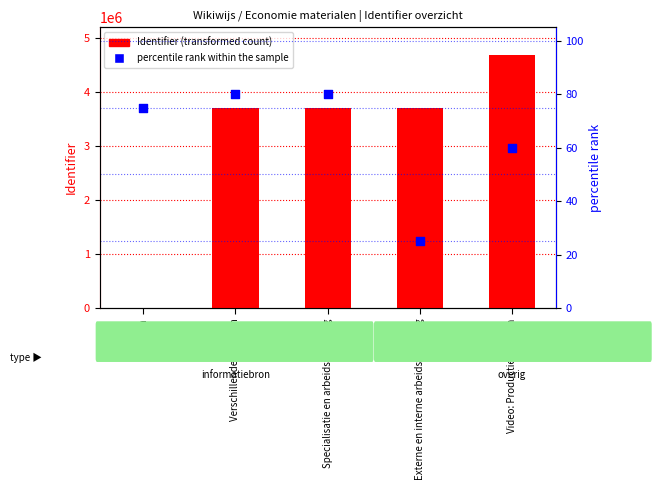

At how many categories does at least one series exceed 212746?

4